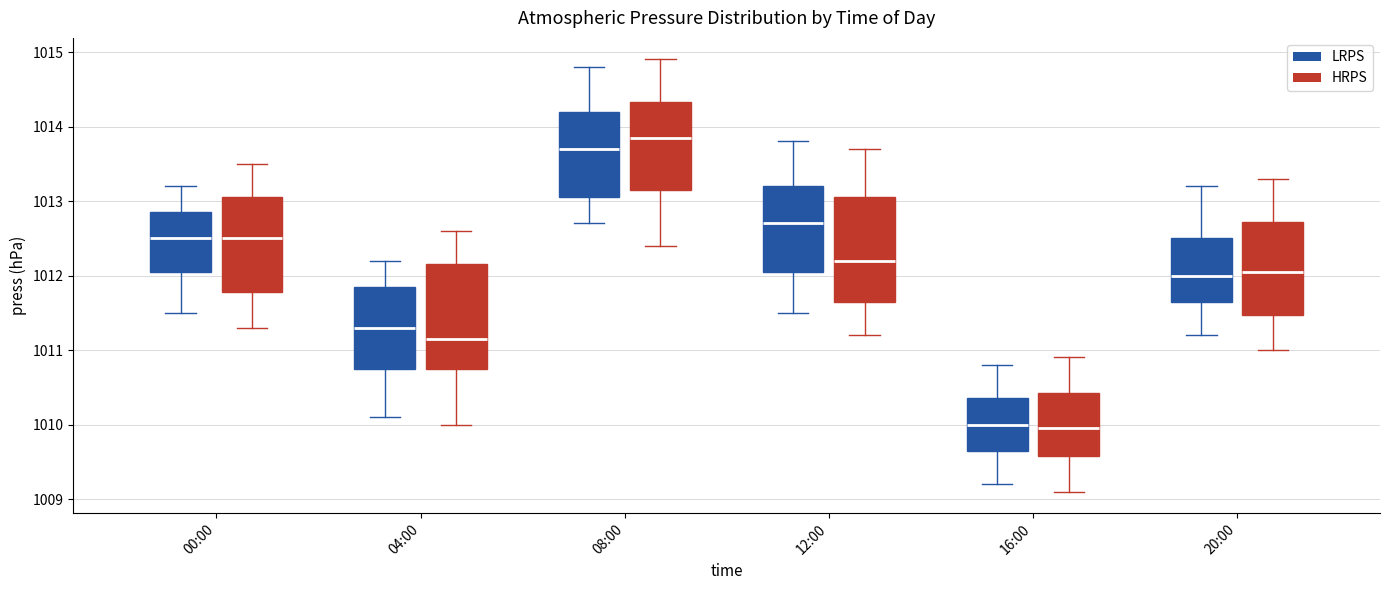

Where does the upper whisker of the box for 12:00 (LRPS) end on the y-axis? The values are not printed on the chart, so give them approximately, as read against the axis.

1013.8